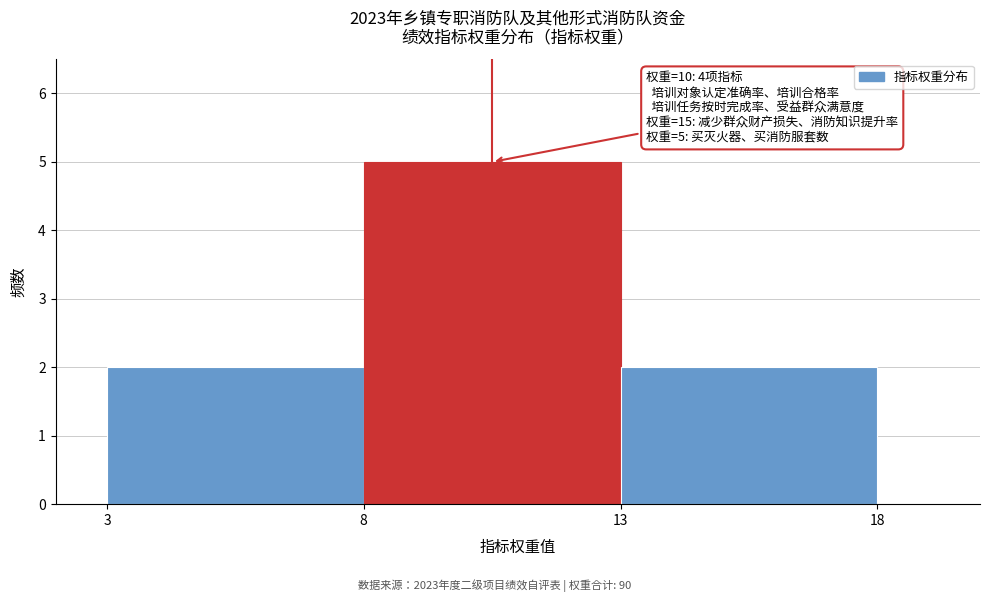

Which range on the x-axis has the tallest bar?

8 to 13